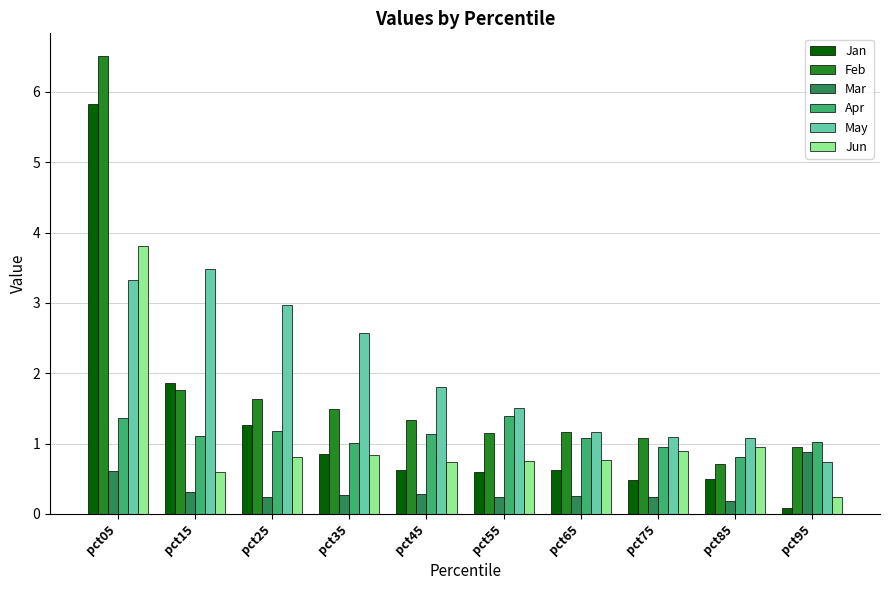

Which series has the largest range (max minus min)?

Feb